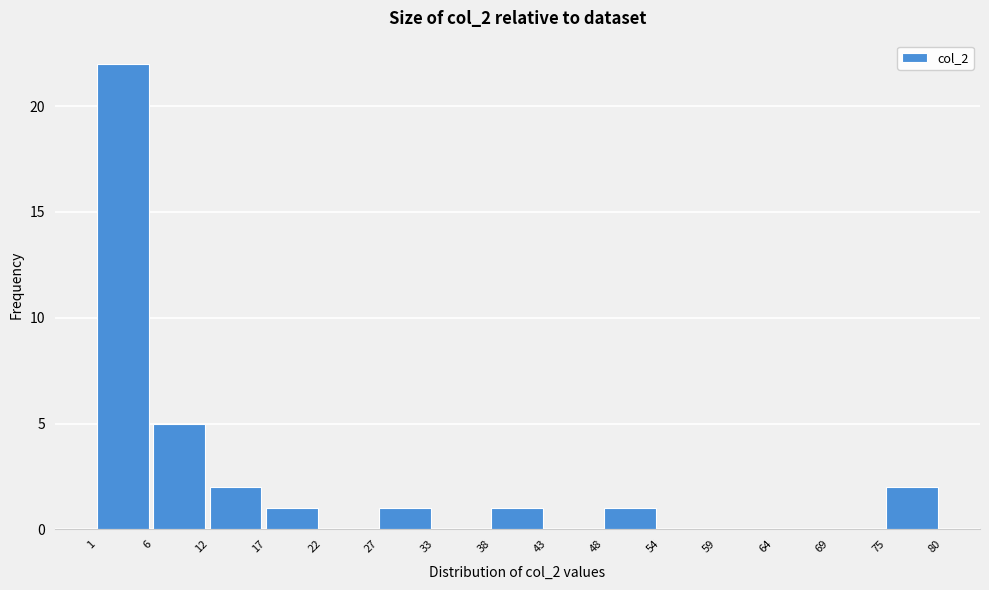

Which range on the x-axis has the tallest bar?

1 to 6